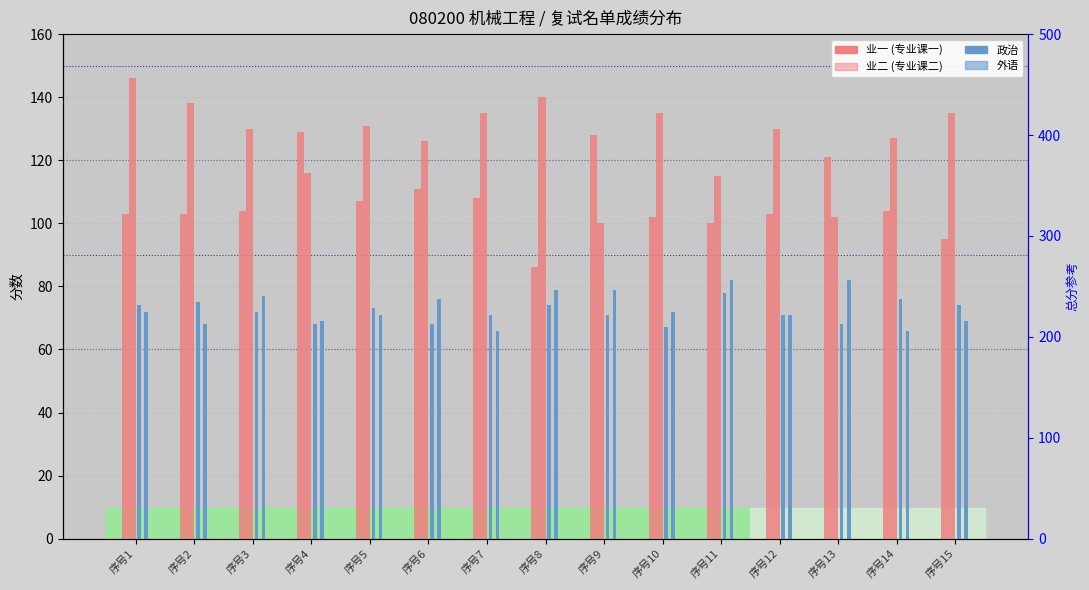

Which series changed the most between 序号13 and 序号14?

业二